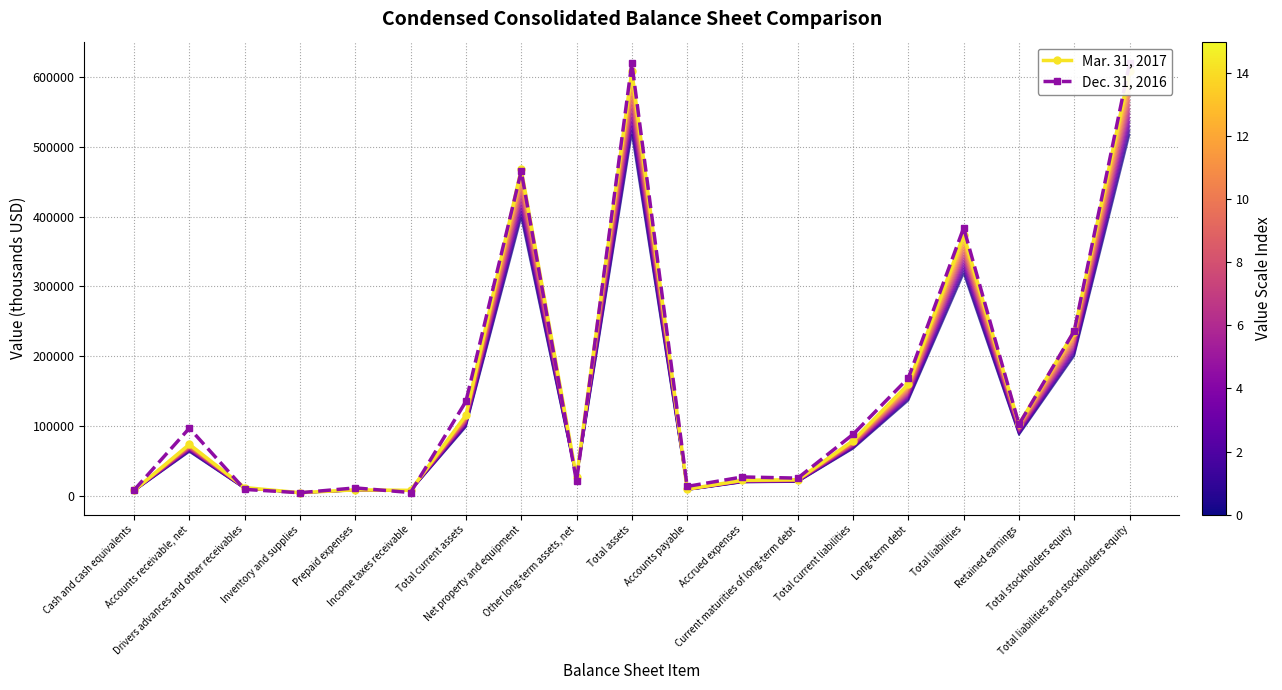

What is the value of the Dec. 31, 2016 point at the 7th from the left?

134963